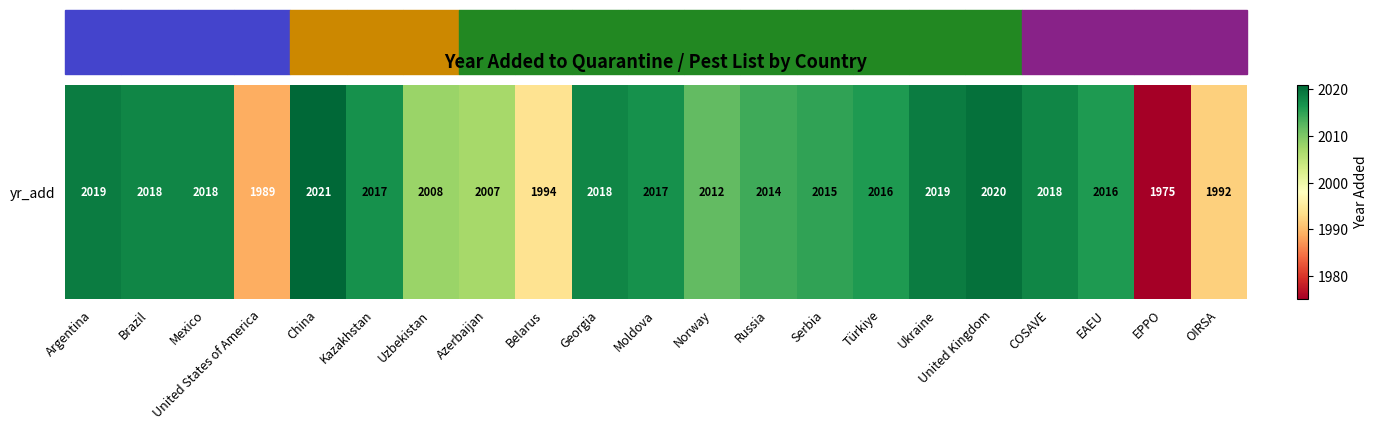

How many data points are less than 2016?

9